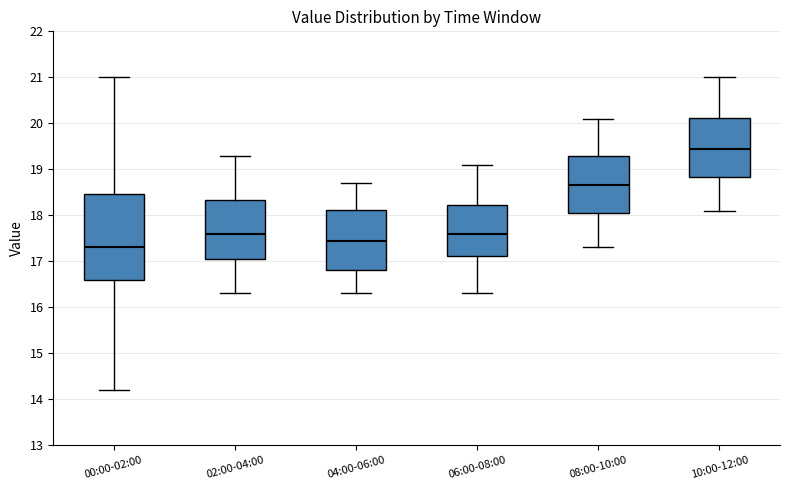

Reading left to right, transcribe this box plot: for each box, give where its median line is, the range the box spans, and where its two whiskers end, as read against the y-axis. The values are not printed on the chart, so give them approximately, as read against the axis.

00:00-02:00: median 17.3, box 16.6 to 18.5, whiskers 14.2 to 21.0
02:00-04:00: median 17.6, box 17.1 to 18.3, whiskers 16.3 to 19.3
04:00-06:00: median 17.5, box 16.8 to 18.1, whiskers 16.3 to 18.7
06:00-08:00: median 17.6, box 17.1 to 18.2, whiskers 16.3 to 19.1
08:00-10:00: median 18.7, box 18.1 to 19.3, whiskers 17.3 to 20.1
10:00-12:00: median 19.5, box 18.8 to 20.1, whiskers 18.1 to 21.0